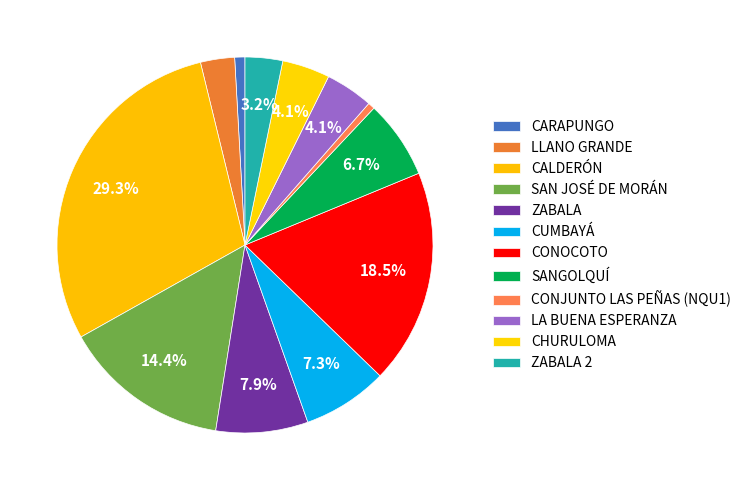

Is CALDERÓN the majority of the pie?

No